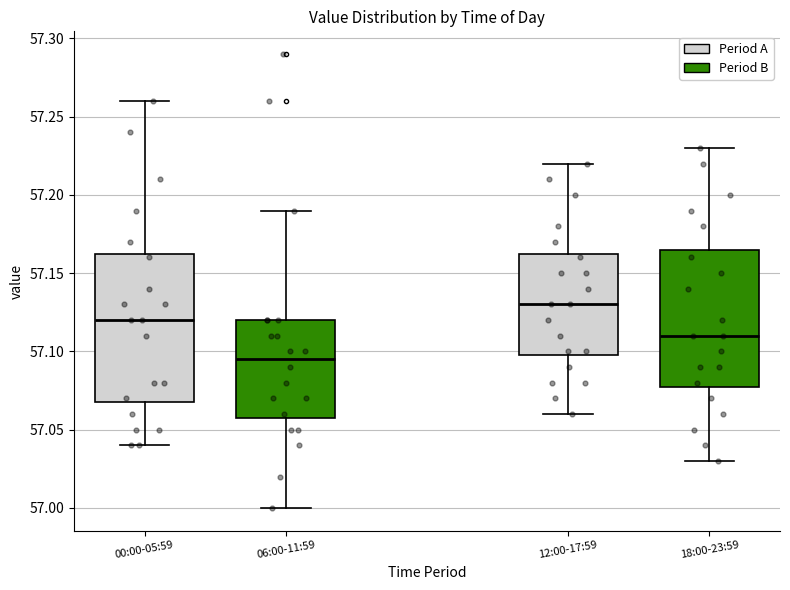

Reading left to right, read every box against the y-axis: the position of its median line, the range the box covers, and the ends of its whiskers. The values are not printed on the chart, so give them approximately, as read against the axis.

00:00-05:59: median 57.120, box 57.070 to 57.165, whiskers 57.040 to 57.260
06:00-11:59: median 57.095, box 57.060 to 57.120, whiskers 57.000 to 57.190
12:00-17:59: median 57.130, box 57.100 to 57.165, whiskers 57.060 to 57.220
18:00-23:59: median 57.110, box 57.080 to 57.165, whiskers 57.030 to 57.230